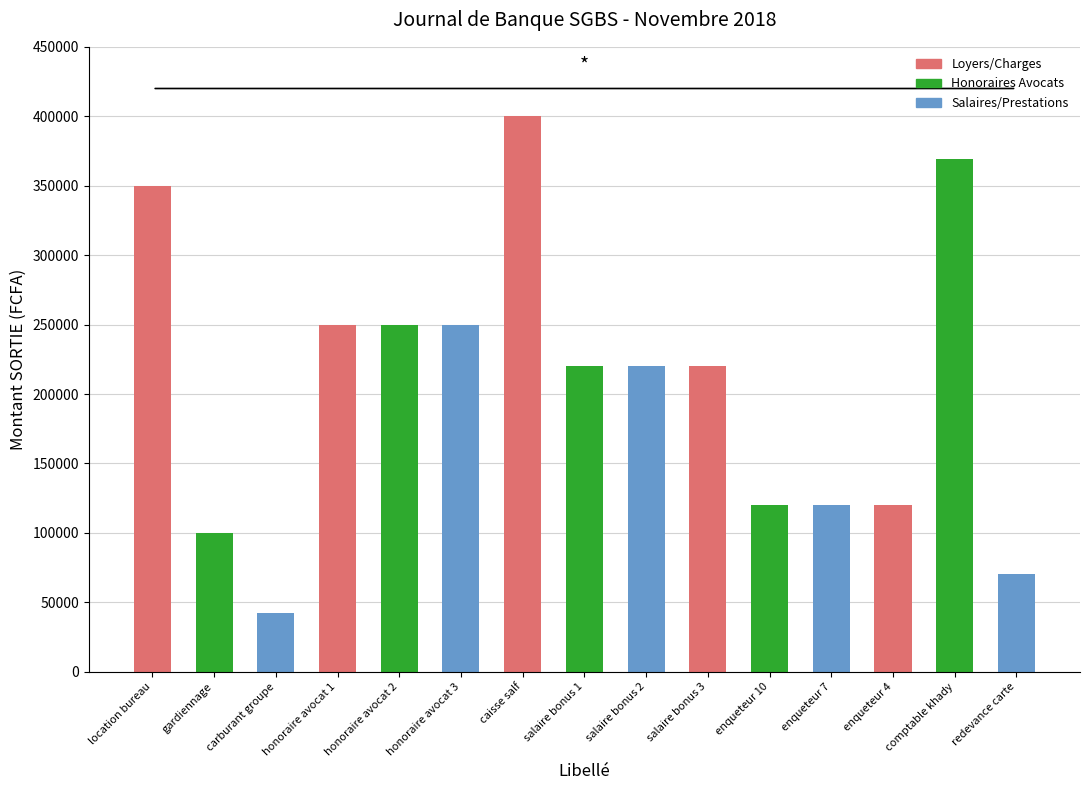

Reading left to right, what are all the values shown in this chart?

location bureau=350000	gardiennage=100000	carburant groupe=42500	honoraire avocat 1=250000	honoraire avocat 2=250000	honoraire avocat 3=250000	caisse salf=400000	salaire bonus 1=220000	salaire bonus 2=220000	salaire bonus 3=220000	enqueteur 10=120000	enqueteur 7=120000	enqueteur 4=120000	comptable khady=369325	redevance carte=70200